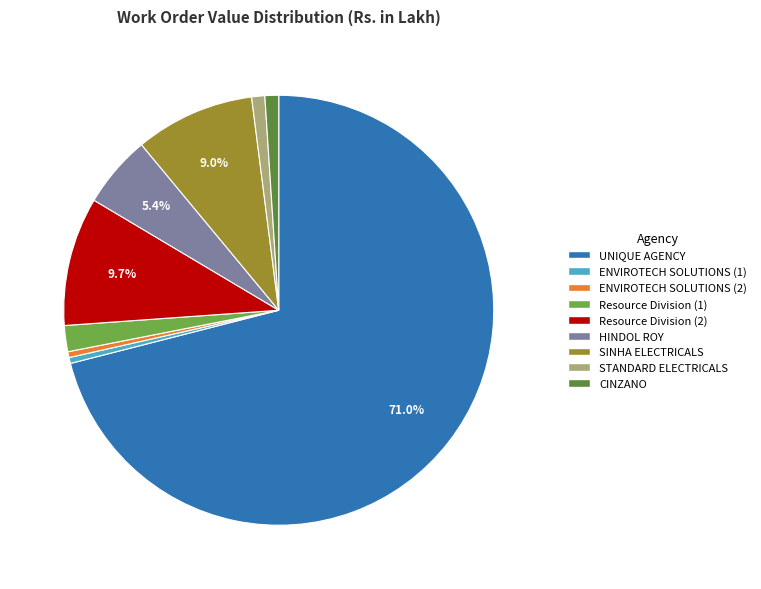

Is there a majority slice in this chart?

Yes